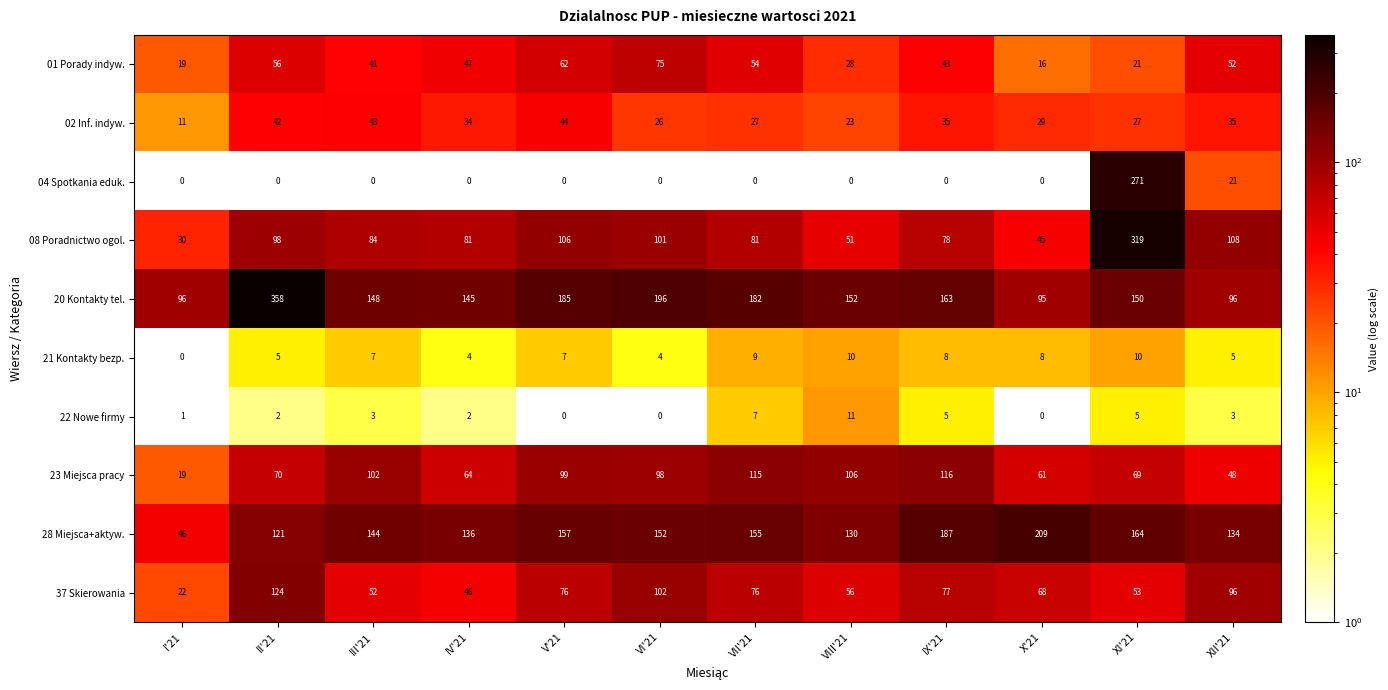

The 23 Miejsca pracy series shows 54 at III'21. True or false?

False